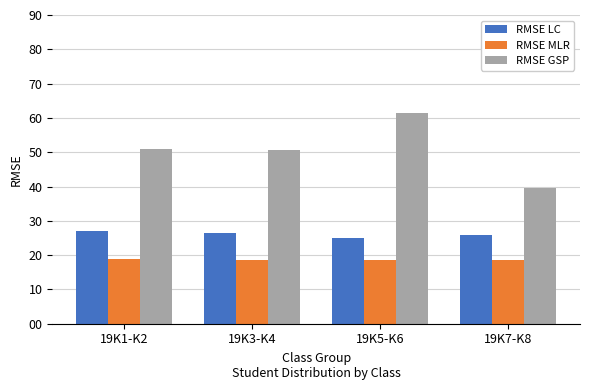

True or false: RMSE GSP has a value of 63.0 at 19K7-K8.

False